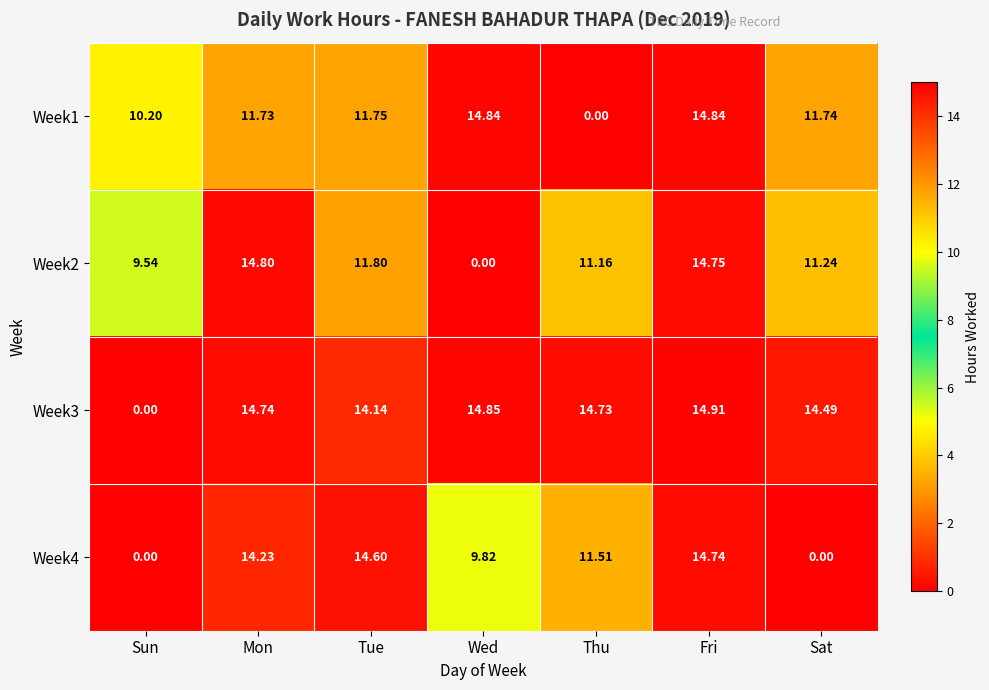

Where is Week3 nearest to the value 7?

Sun